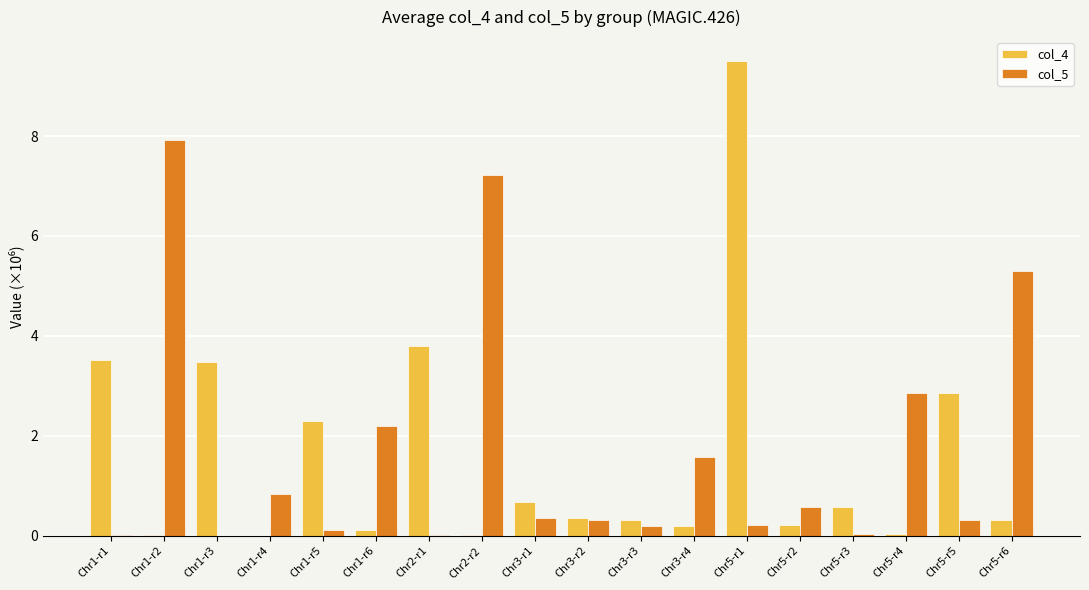

What is the greatest value displayed?

9.5